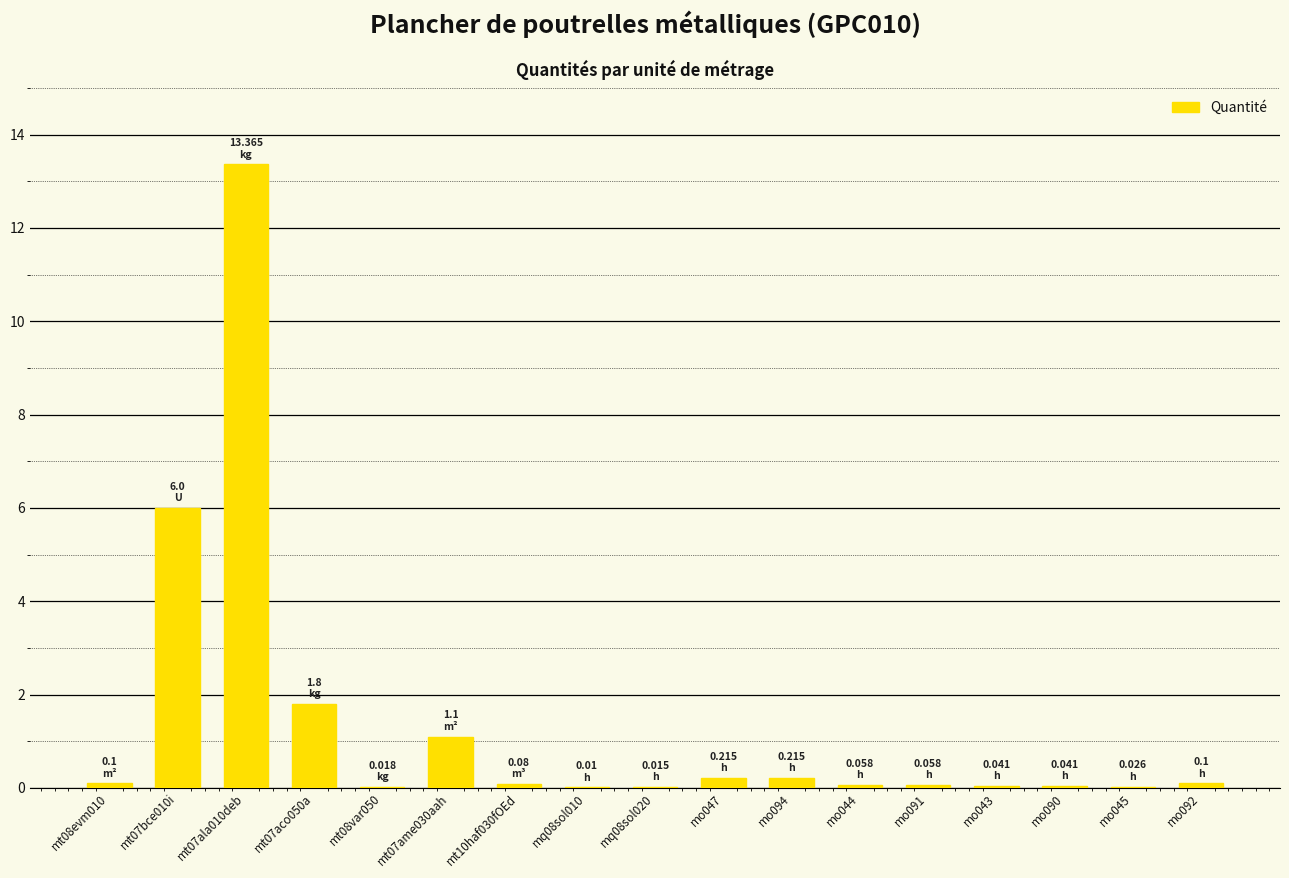

What is the sum of all values?

23.2